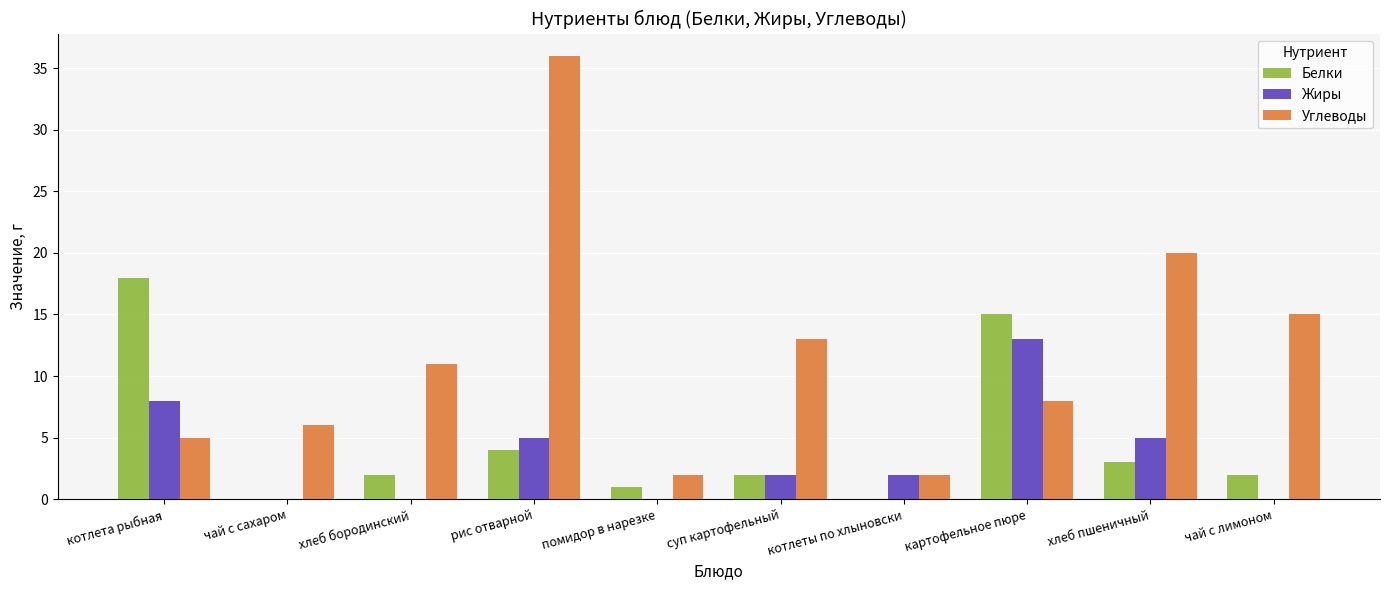

At which category is the sum across all series the highest?

рис отварной